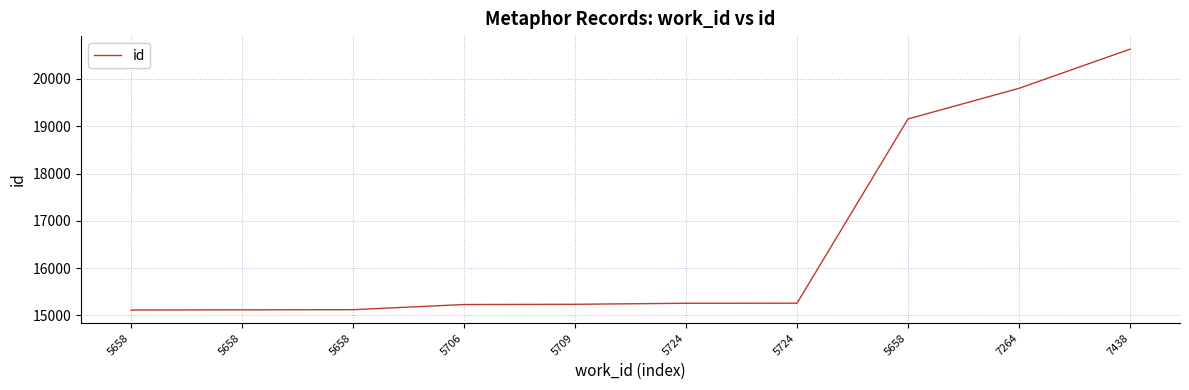

Rank the categories by value from highest to lowest.

7438, 7264, 5658, 5724, 5724, 5709, 5706, 5658, 5658, 5658